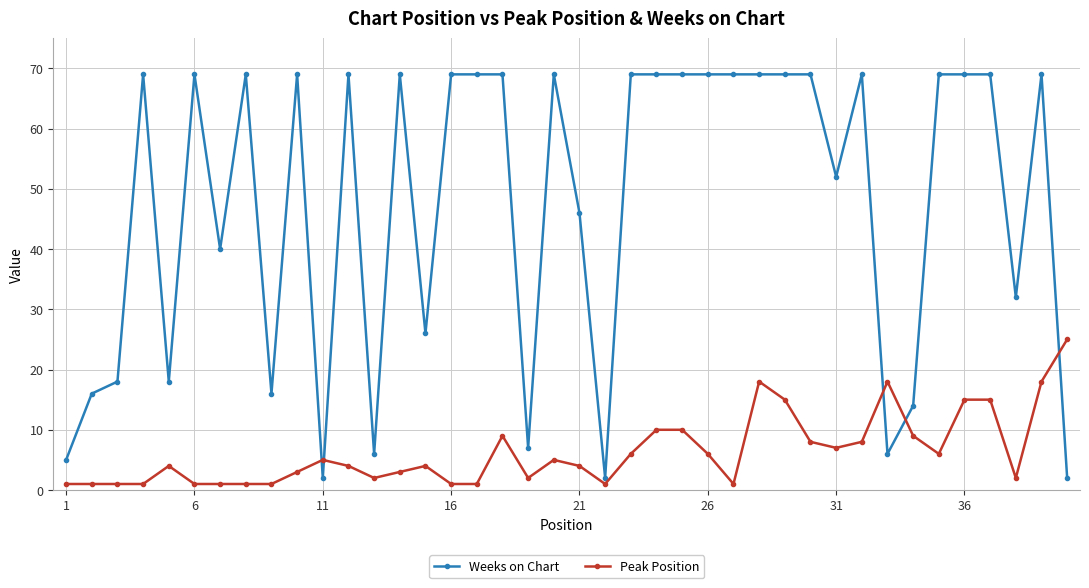

True or false: Weeks on Chart has more than 2 interior local peaks.

True